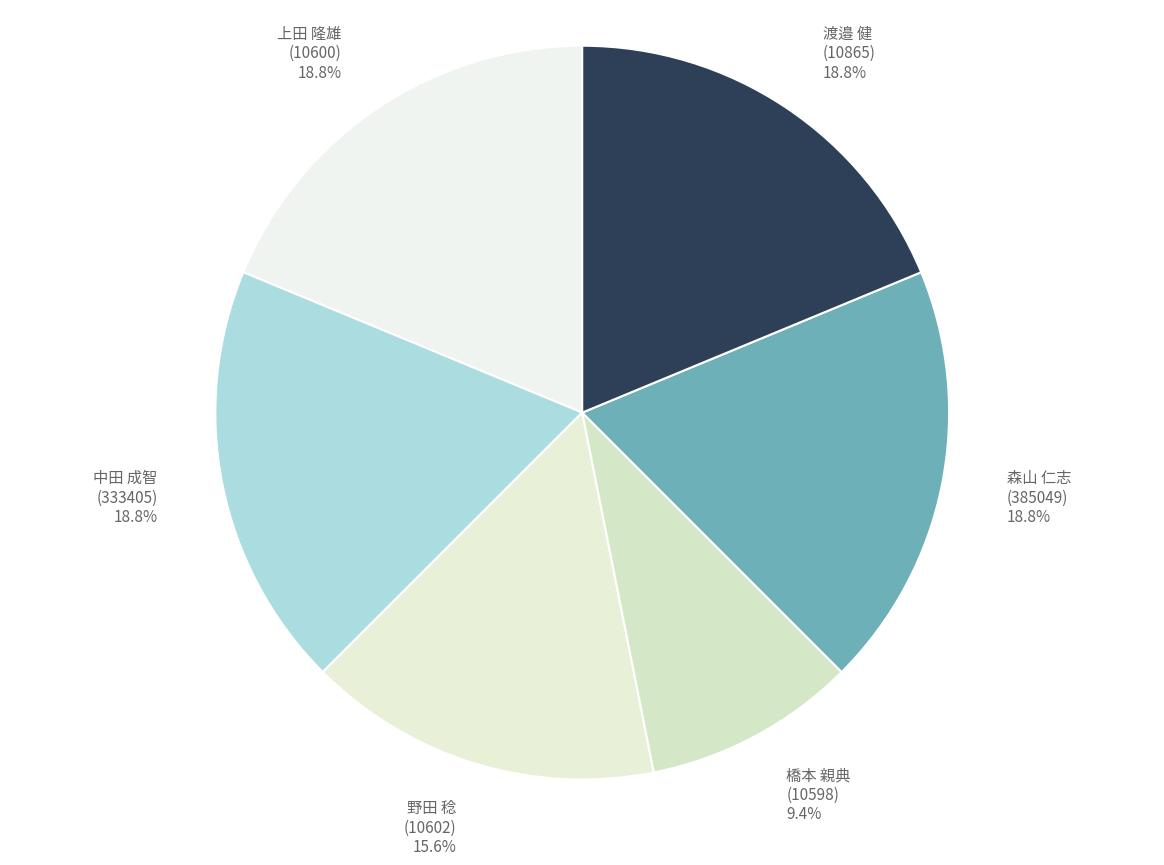

Is 橋本 親典 (10598) 9.4% the majority of the pie?

No